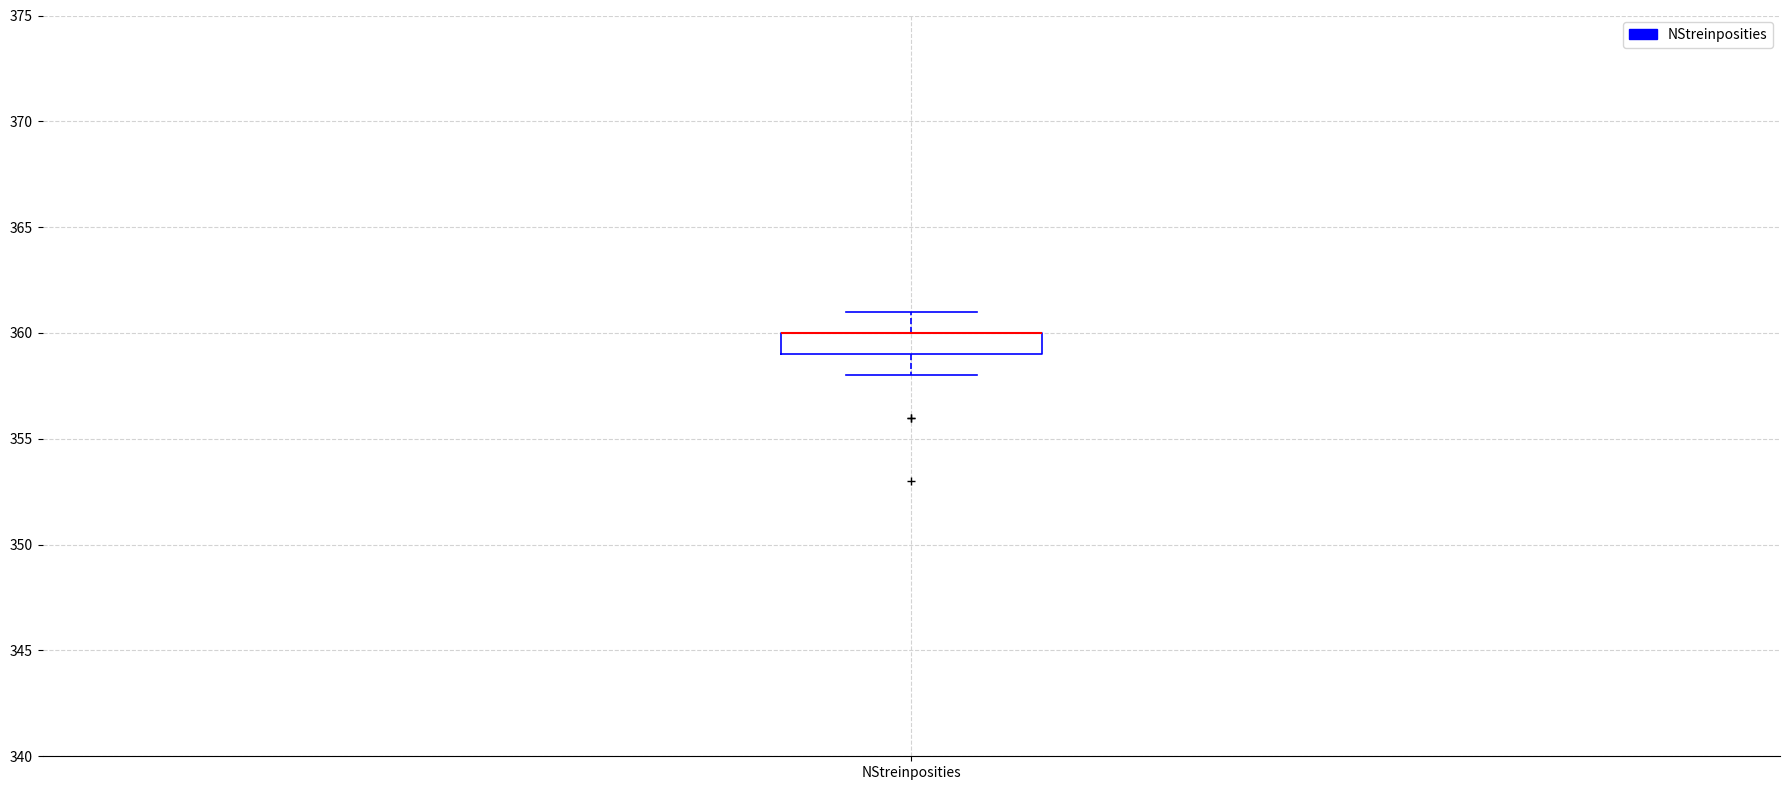

Read this box plot against the y-axis: the position of the median line, the range covered by the box, and the ends of both whiskers. The values are not printed on the chart, so give them approximately, as read against the axis.

median 360 (drawn on the box's upper edge), box 359 to 360, whiskers 358 to 361